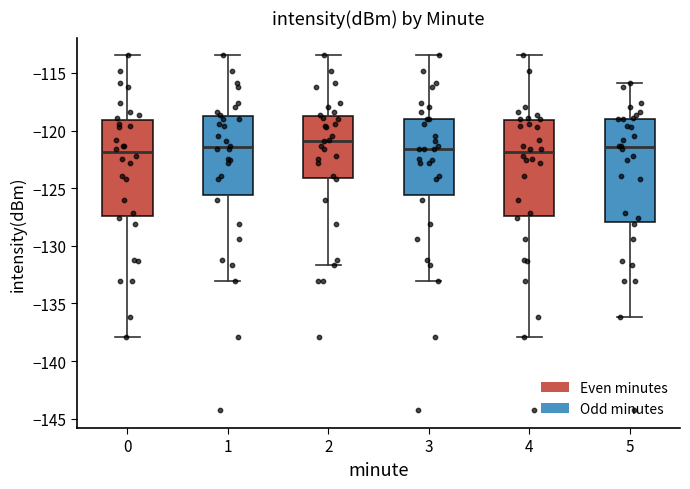

Reading left to right, read every box against the y-axis: the position of its median line, the range the box covers, and the ends of its whiskers. The values are not printed on the chart, so give them approximately, as read against the axis.

0: median -122.0, box -127.5 to -119.0, whiskers -138.0 to -113.5
1: median -121.5, box -125.5 to -118.5, whiskers -133.0 to -113.5
2: median -121.0, box -124.0 to -118.5, whiskers -131.5 to -113.5
3: median -121.5, box -125.5 to -119.0, whiskers -133.0 to -113.5
4: median -122.0, box -127.5 to -119.0, whiskers -138.0 to -113.5
5: median -121.5, box -128.0 to -119.0, whiskers -136.0 to -116.0